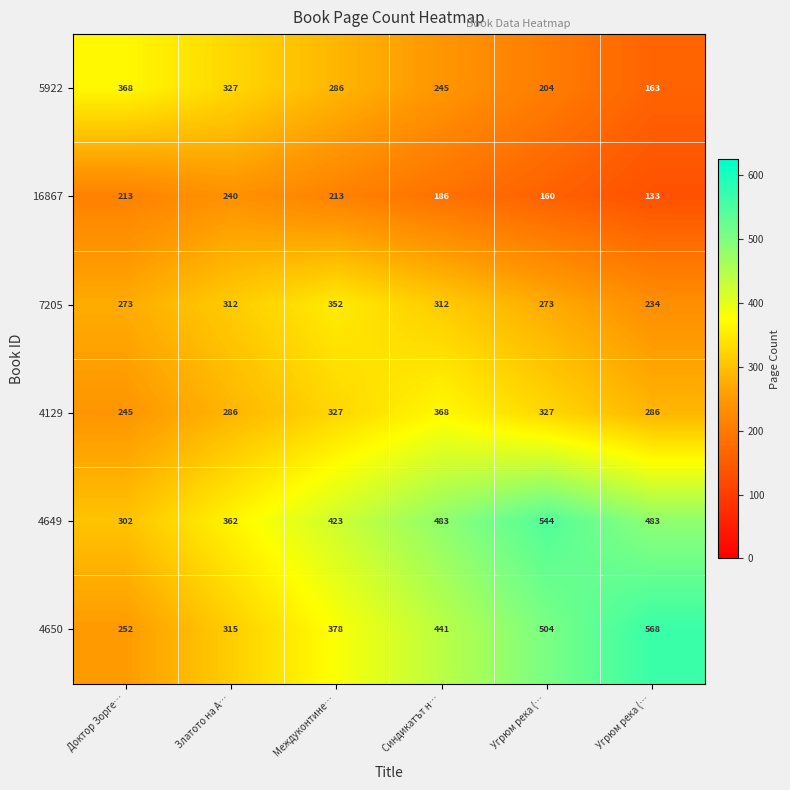

How many data points in 4649 are less than 483?

3